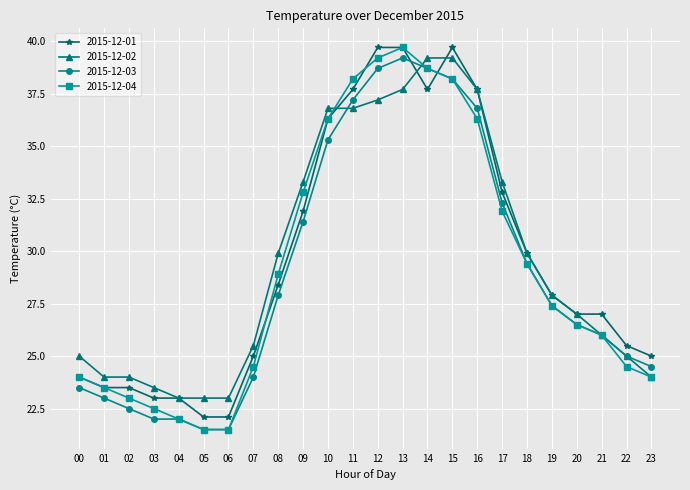

What is the smallest value displayed?

21.5